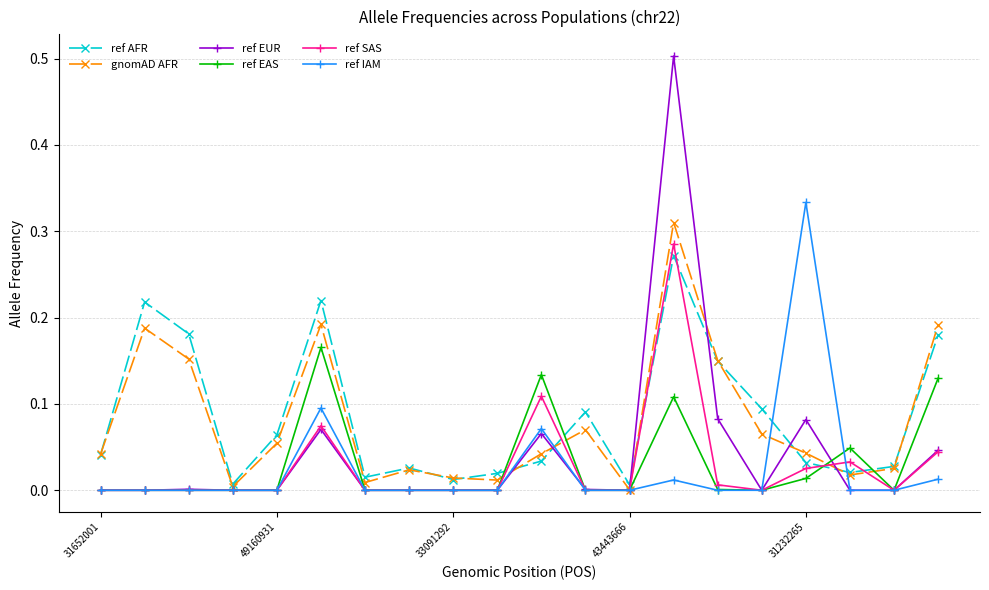

Which series has the widest spread of values?

ref EUR